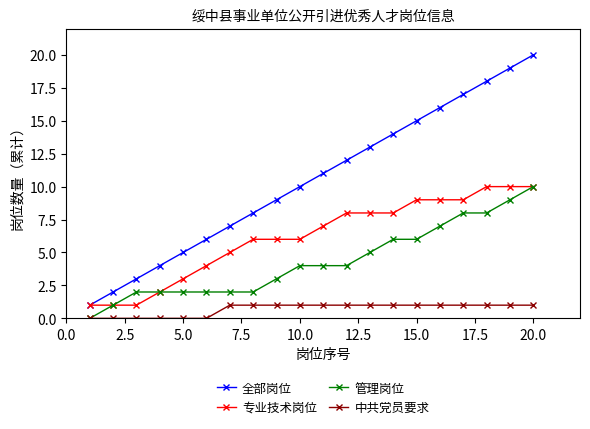

What is the lowest value of the 专业技术岗位 series?

1